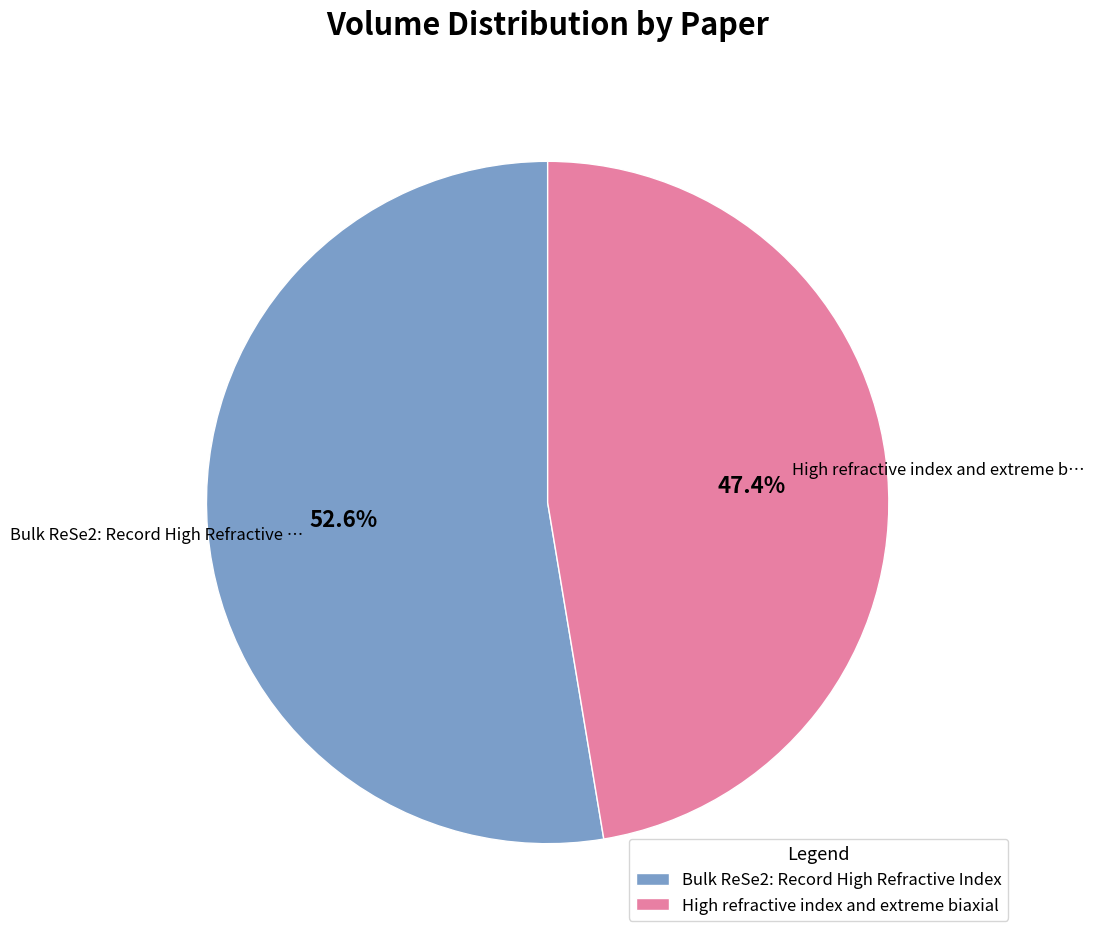

To the nearest percent, what is the combined percentage of Bulk ReSe2: Record High Refractive Index and High refractive index and extreme biaxial?

100%